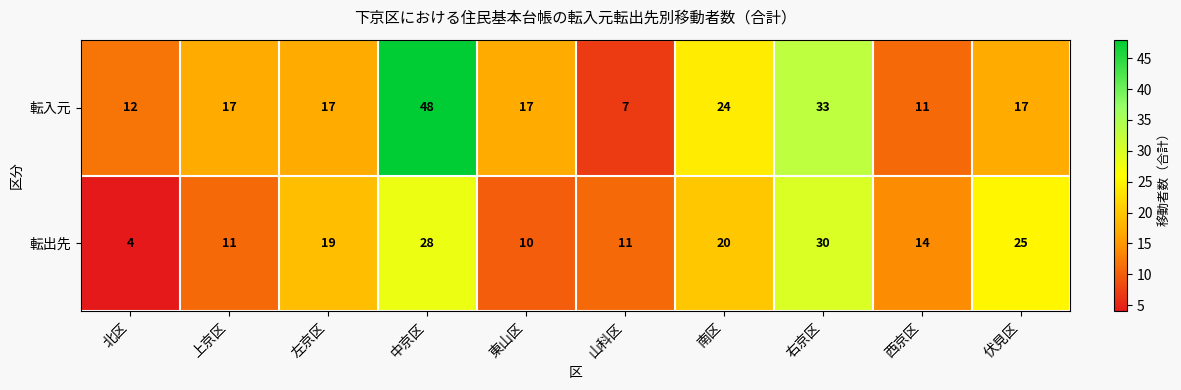

How many data points in 転入元 are less than 17?

3